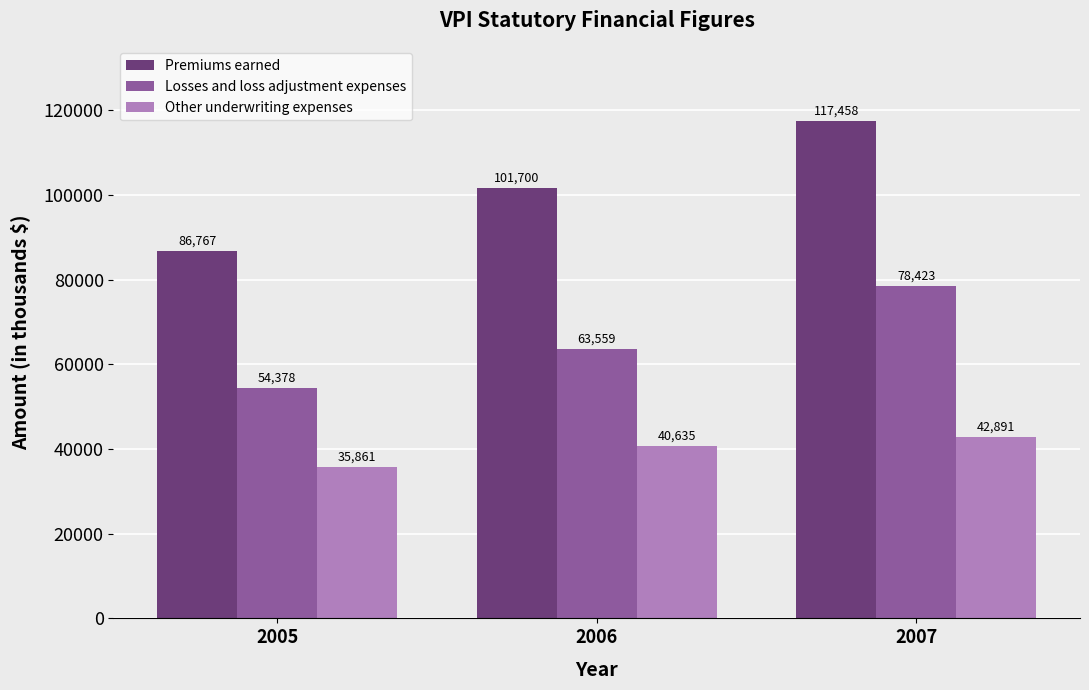

List the series in order of their peak value, highest first.

Premiums earned, Losses and loss adjustment expenses, Other underwriting expenses